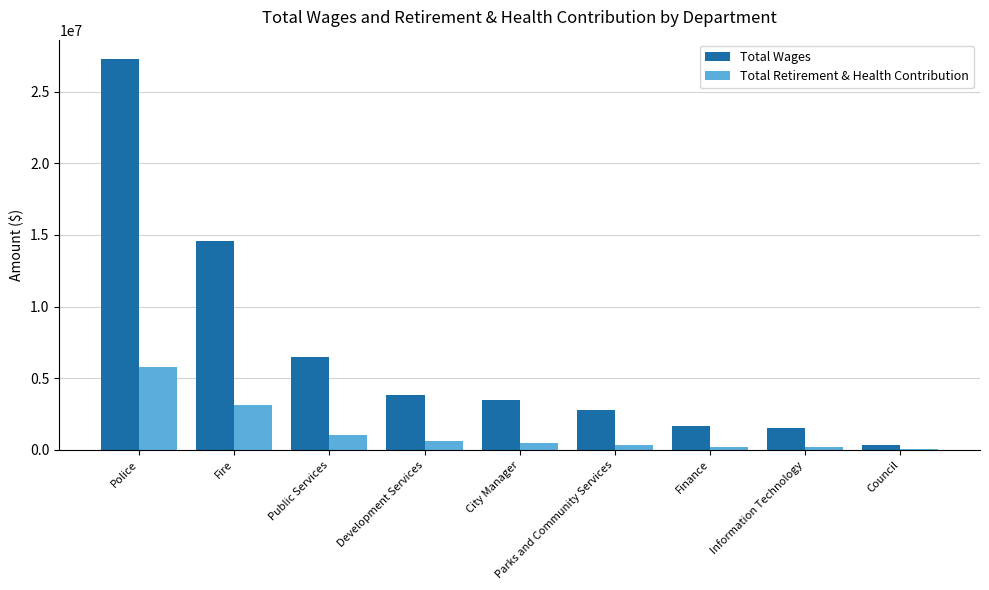

Is the value of Total Wages at Public Services greater than the value of Total Retirement & Health Contribution at Police?

Yes